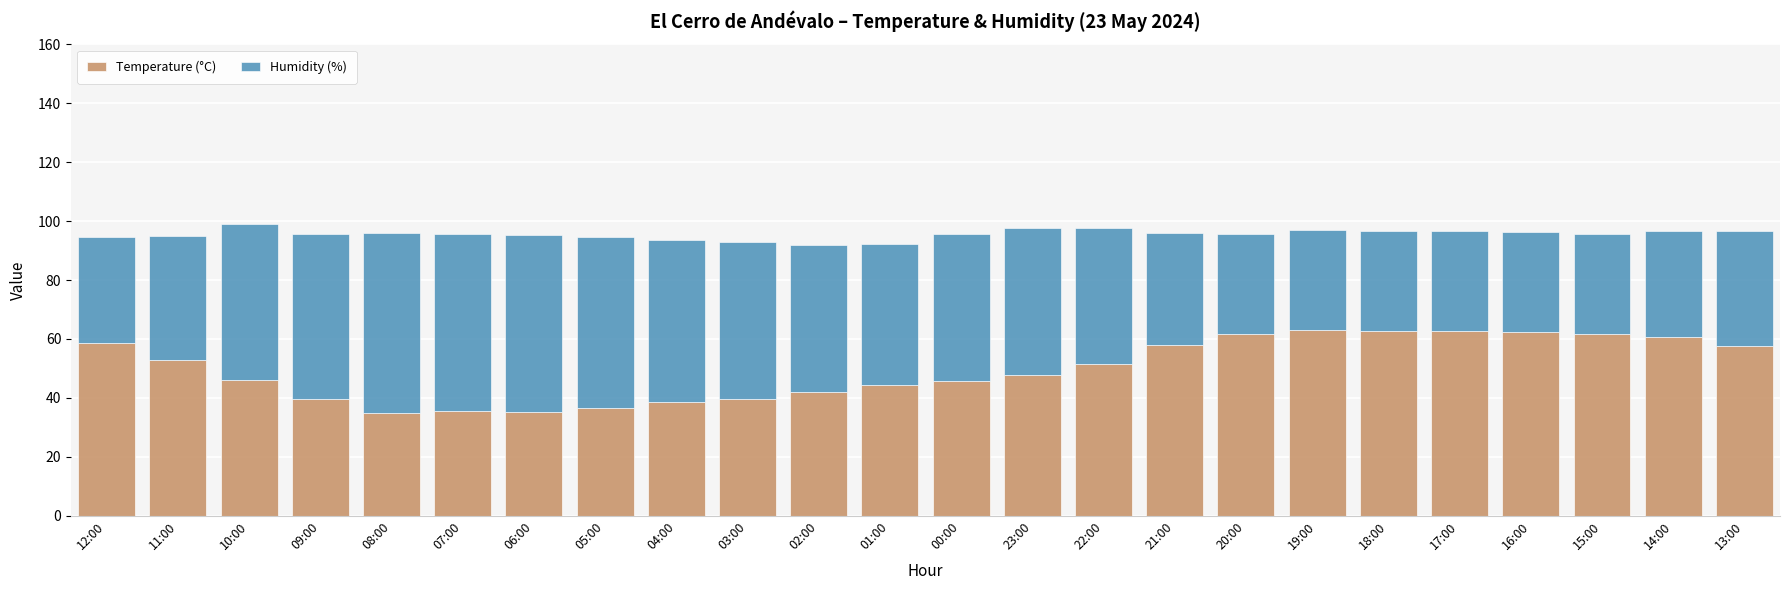

True or false: Temperature (°C) has a value of 58.8 at 12:00.

True